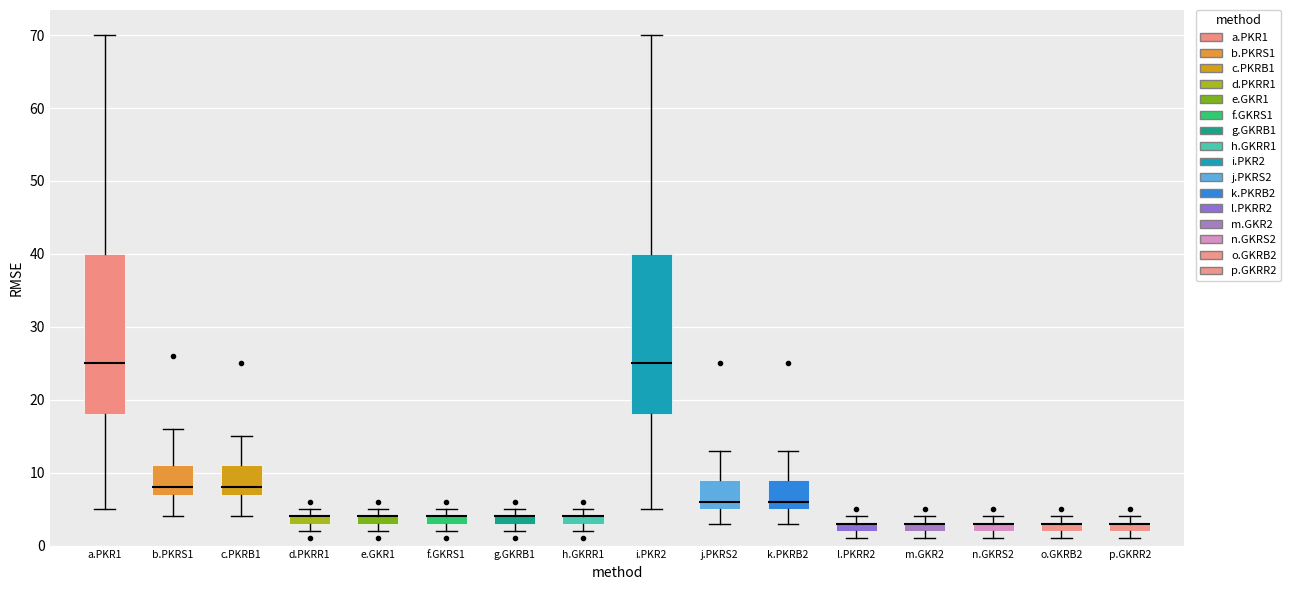

Where is the upper edge of the box for o.GKRB2 on the y-axis? The values are not printed on the chart, so give them approximately, as read against the axis.

3